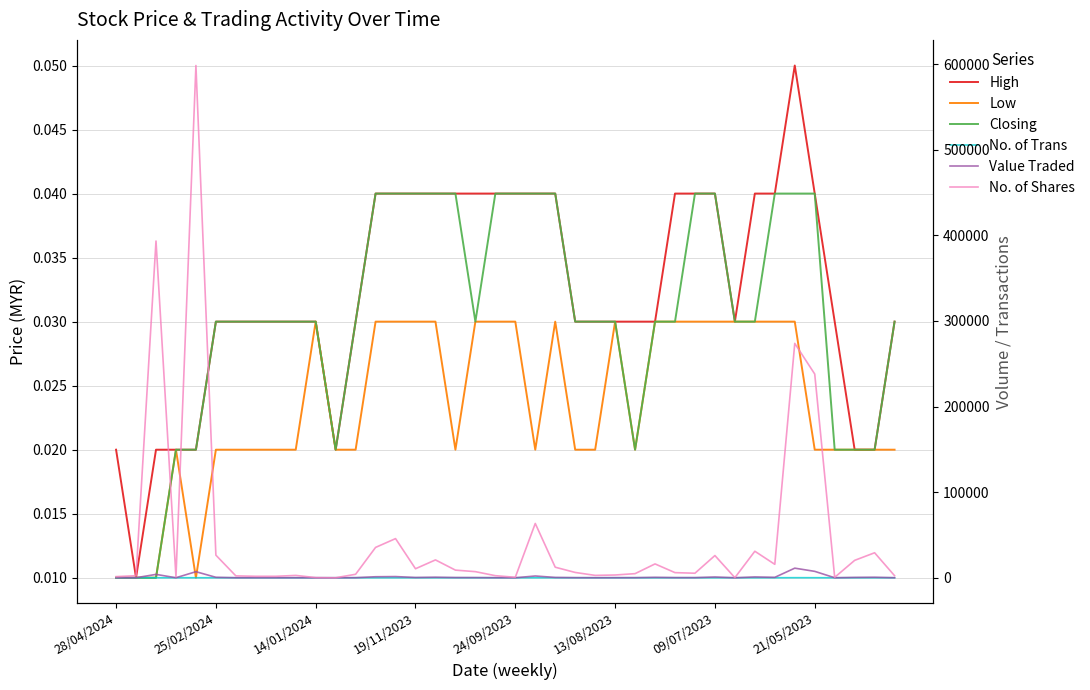

True or false: High and Closing intersect in this chart.

False